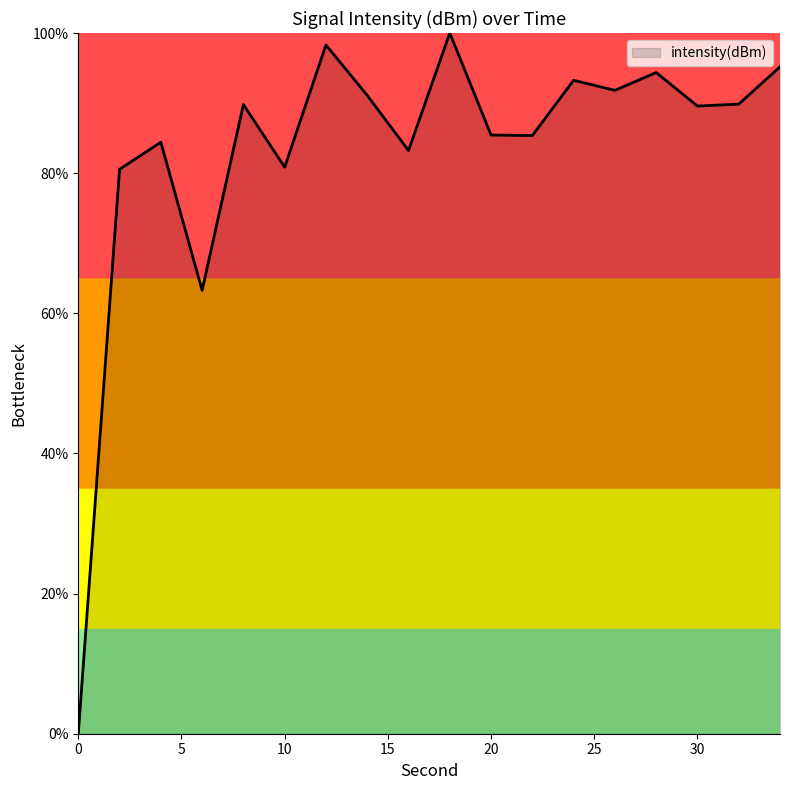

What is the difference between the maximum and minimum values?

100.0